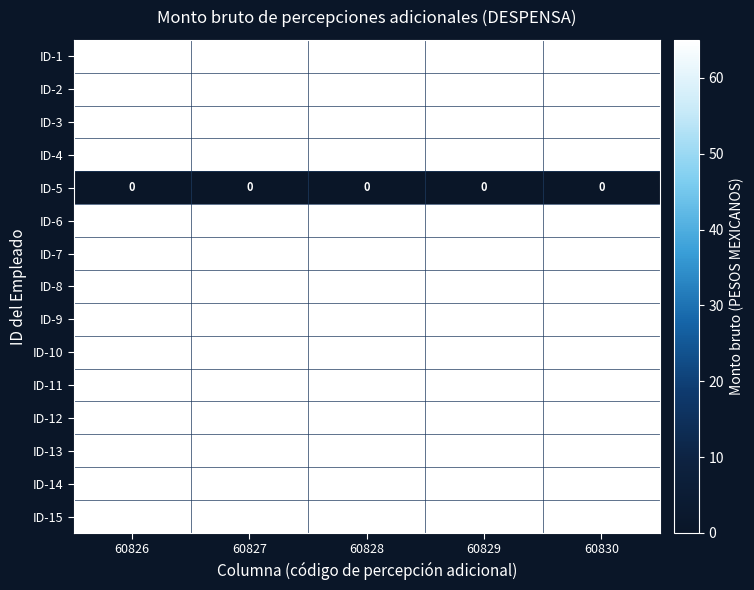

What is the approximate value of ID-9 at 60830?

65